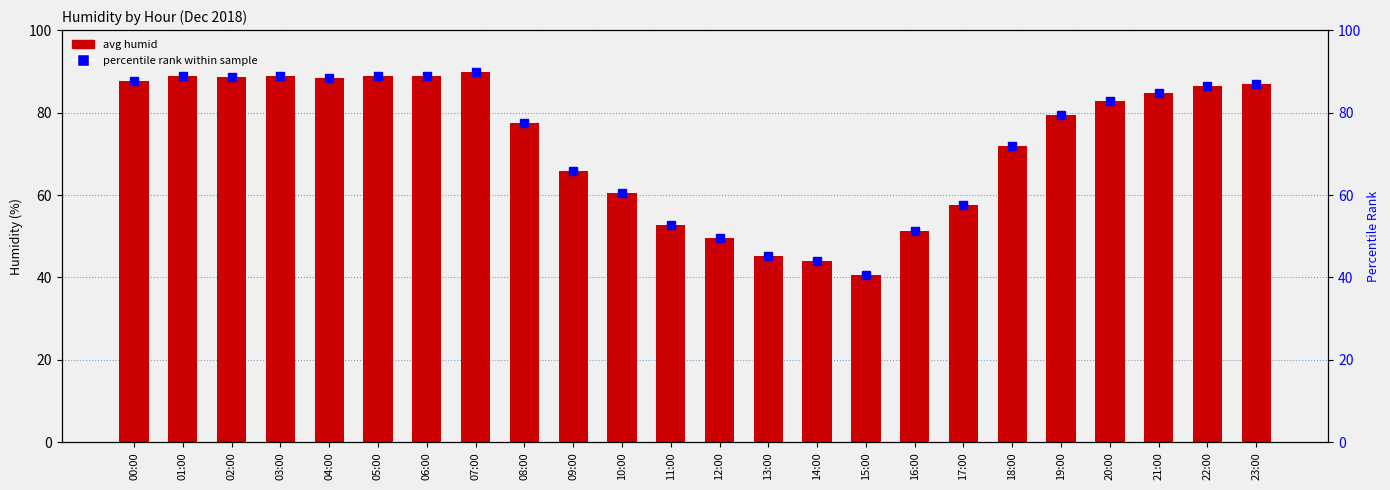

At which category is the sum across all series the highest?

07:00